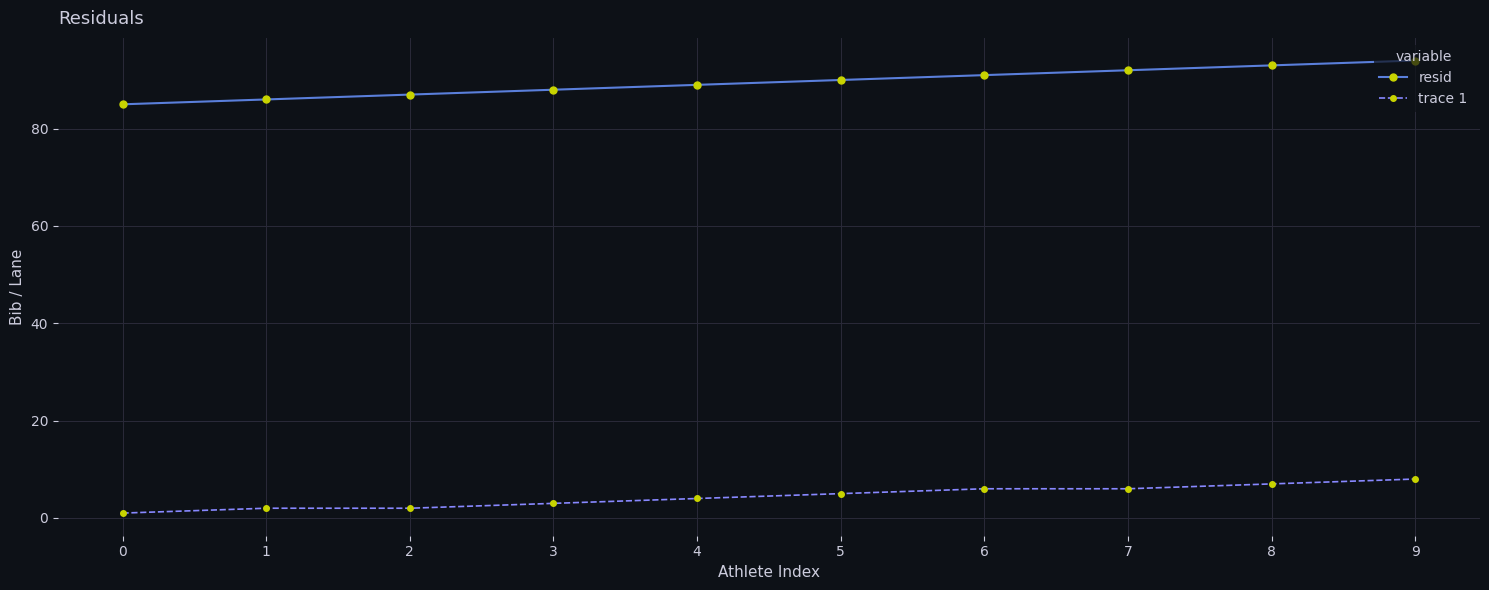

True or false: resid has a value of 88 at 3.

True